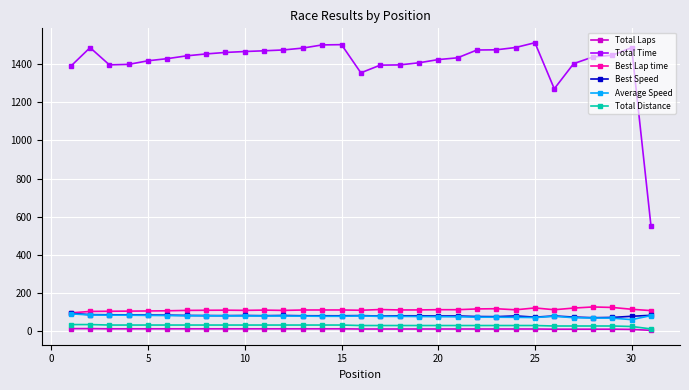

What is the lowest value of the Best Speed series?

71.2